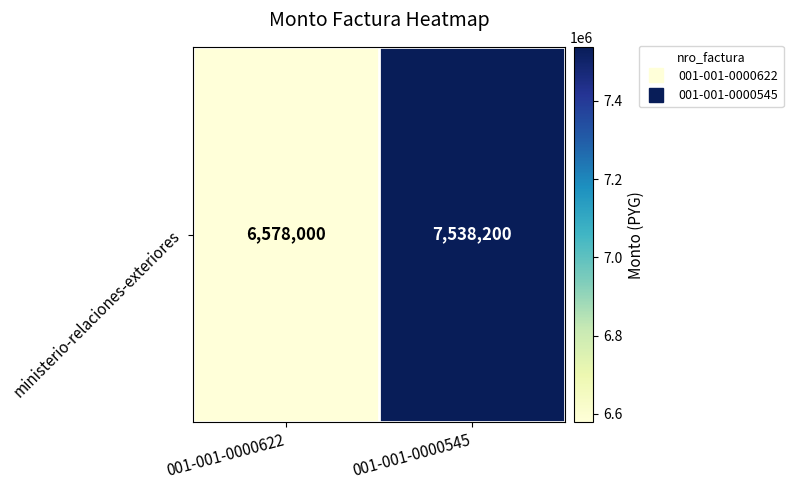

What is the change in value from 001-001-0000622 to 001-001-0000545?

+960200